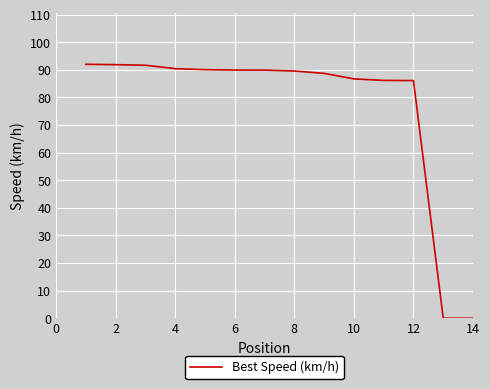

What is the greatest value displayed?

92.0